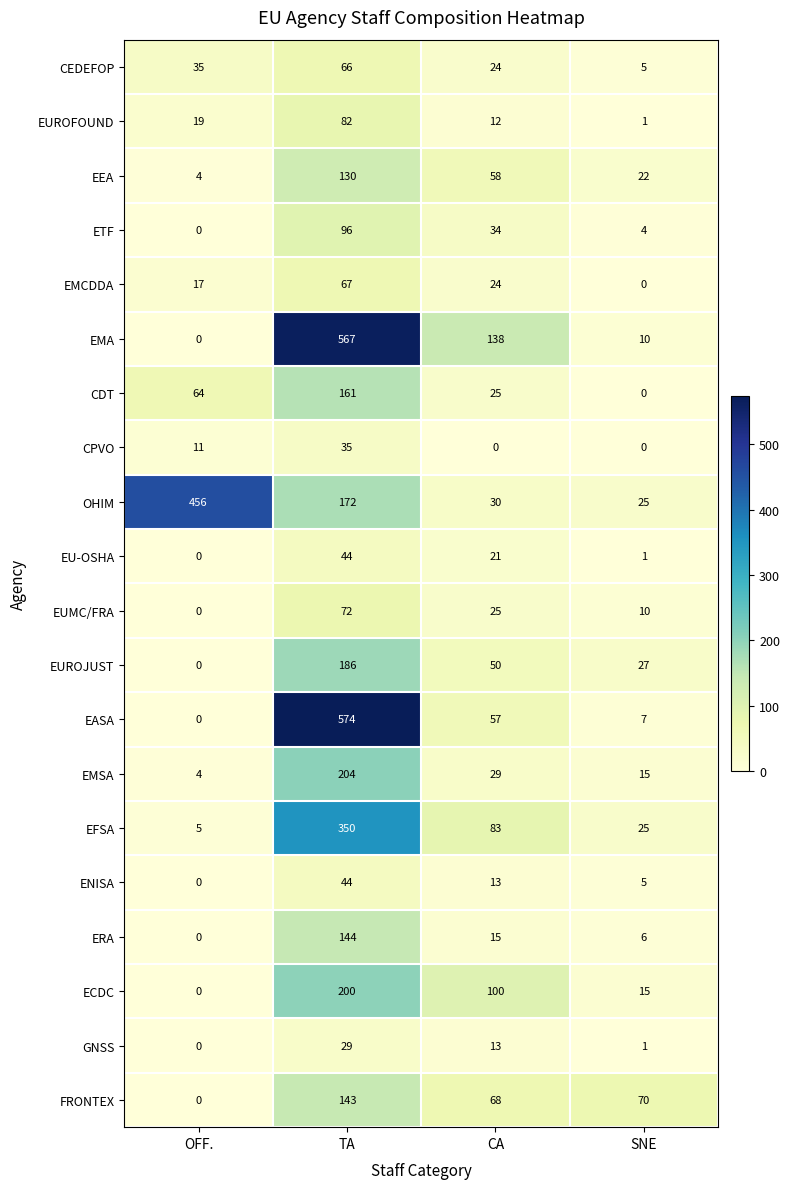

Which series has the widest spread of values?

EASA